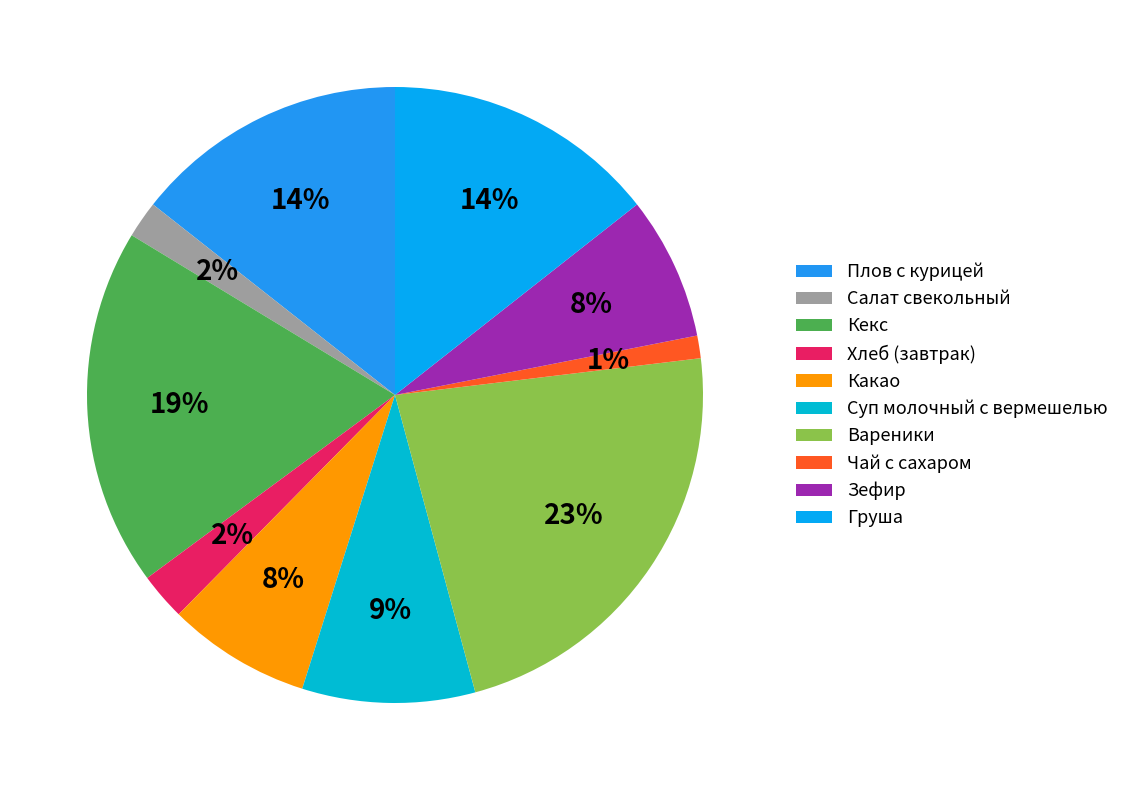

Which slice is the smallest?

Чай с сахаром